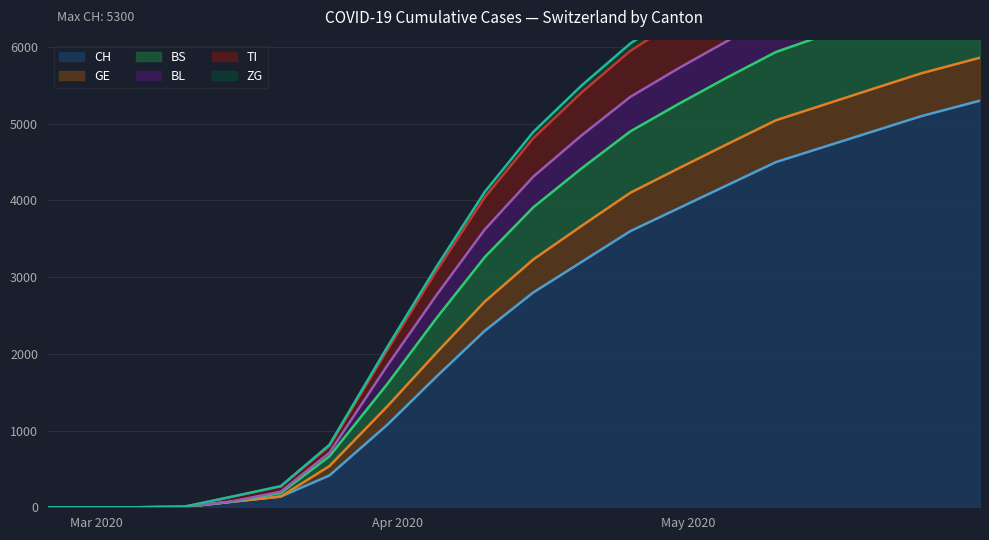

Where is CH nearest to the value 2650?

2020-04-15